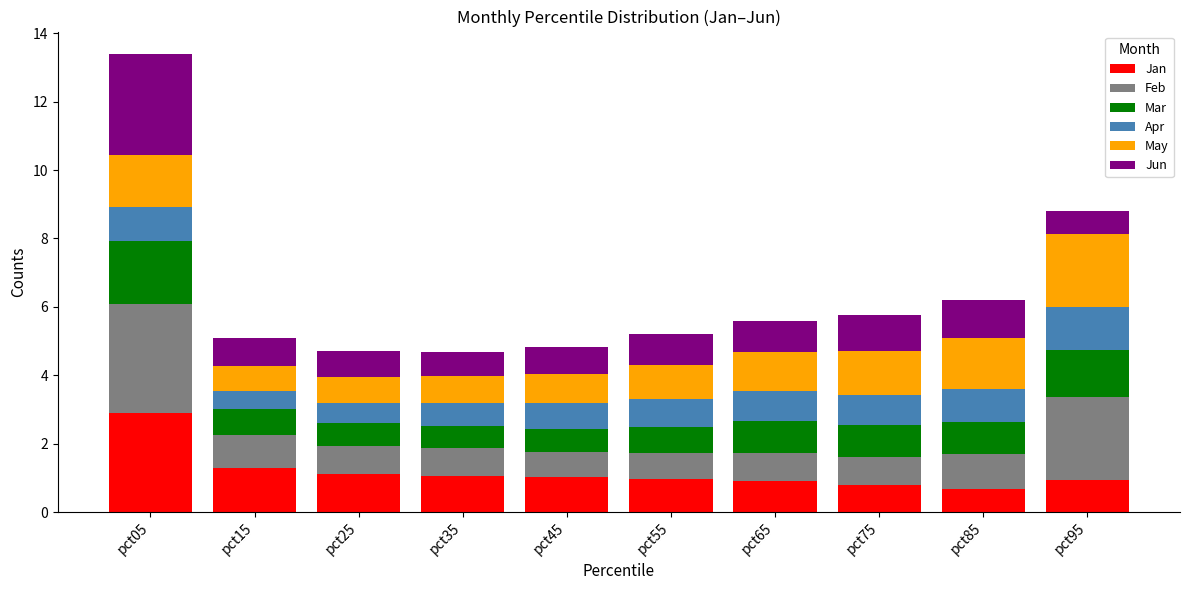

Which category has the highest value in the Jan series?

pct05